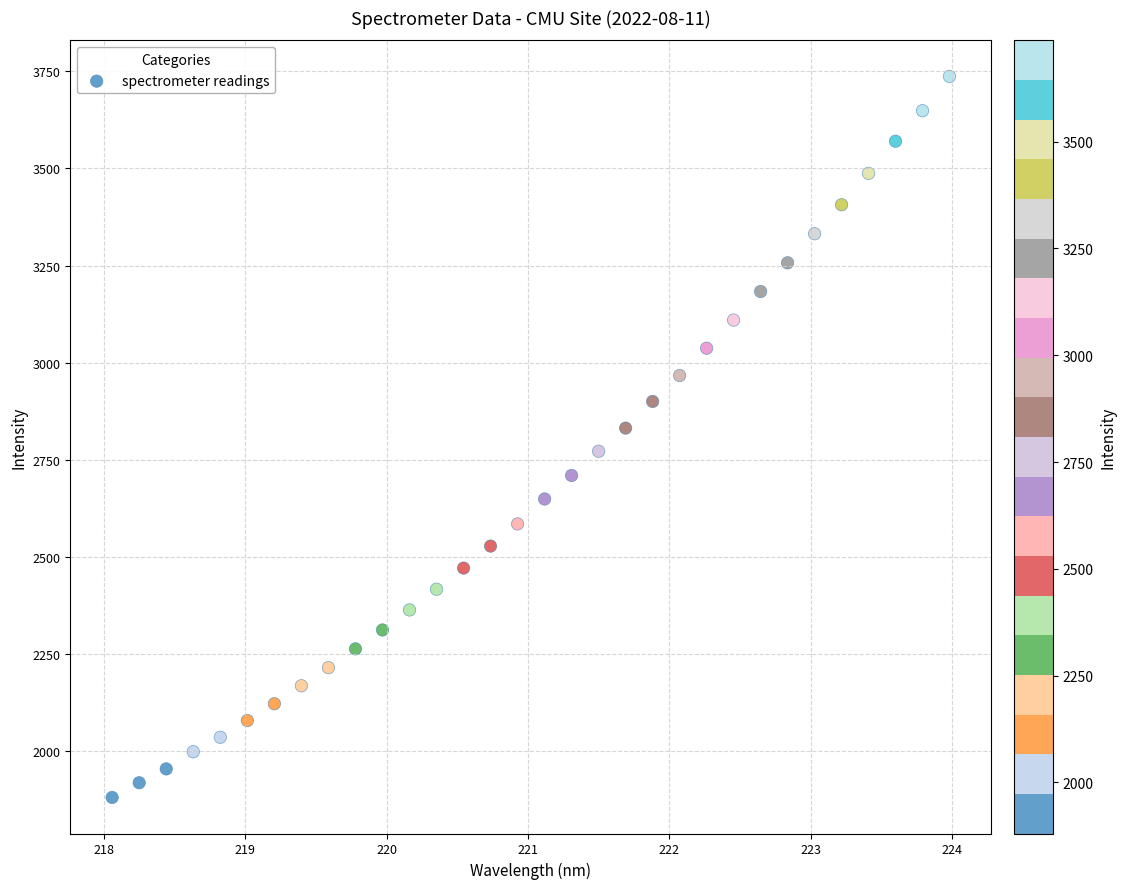

What is the range of X values (max minus min)?

5.9